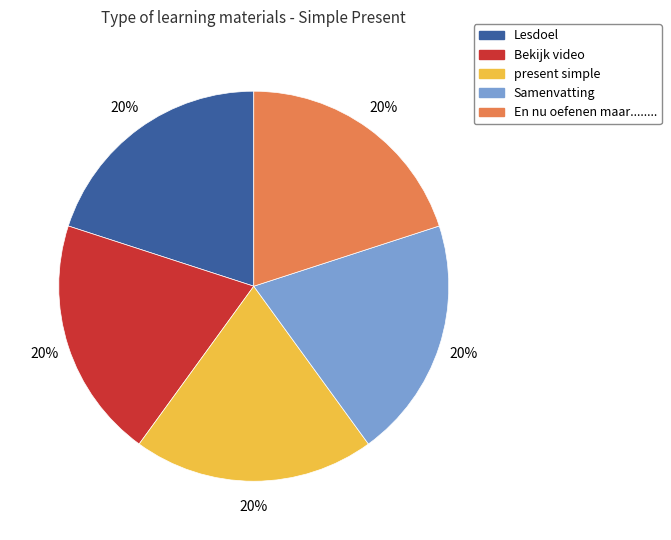

Do Bekijk video and Samenvatting together represent more than half of the pie?

No